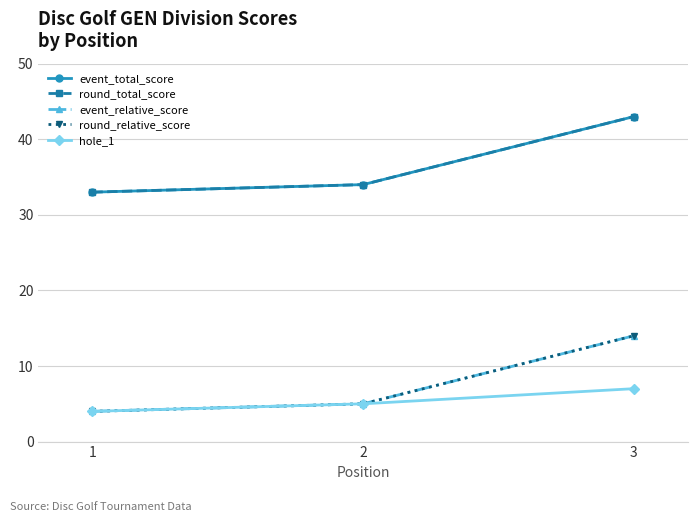

Where does the round_relative_score series first go above 5?

3